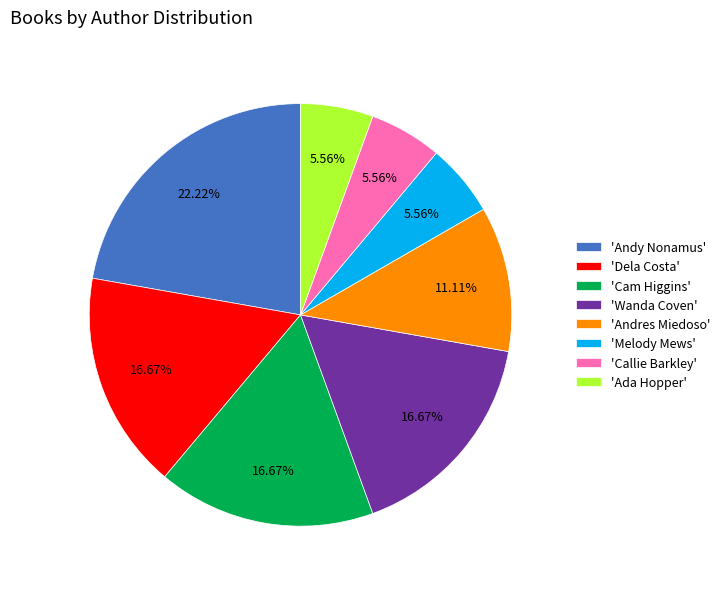

To the nearest percent, what is the average slice percentage?

12%